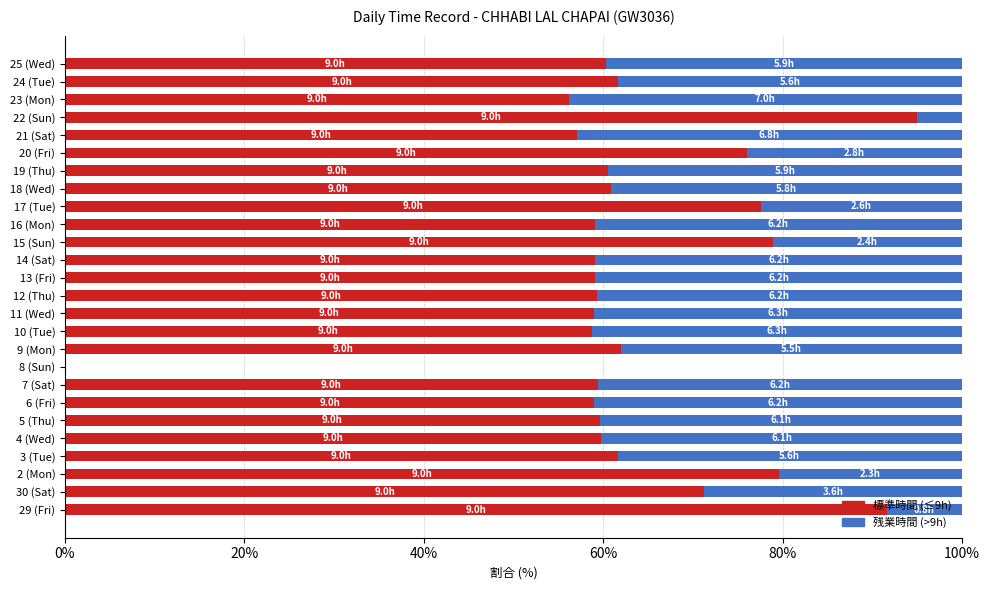

At which label does 標準時間 (≤9h) reach its peak?

22 (Sun)